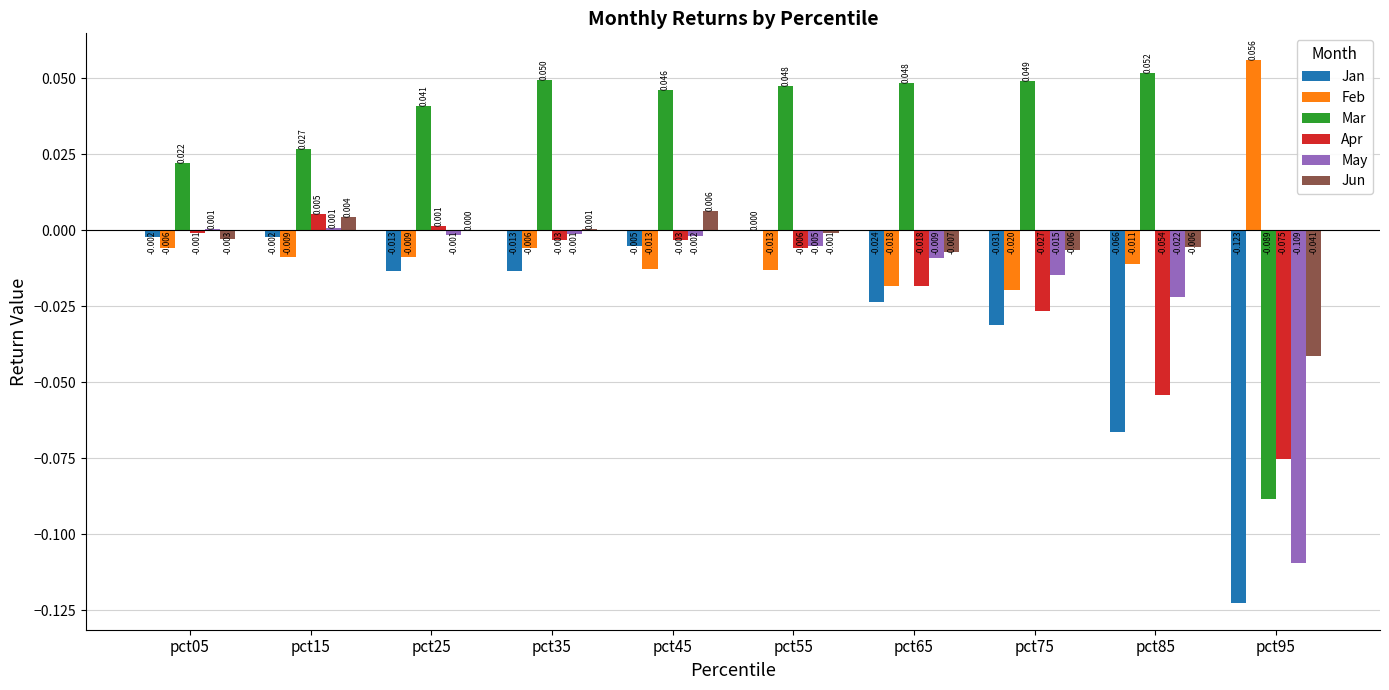

Between pct05 and pct85, which series saw the biggest shift?

Jan